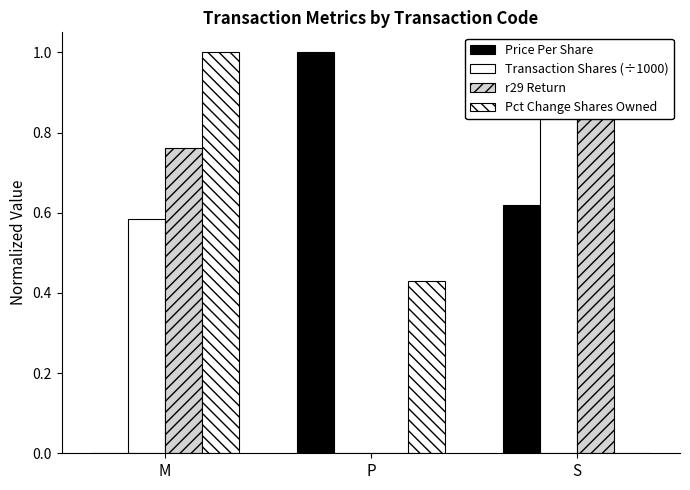

What is the average value of the Transaction Shares (÷1000) series?

0.5